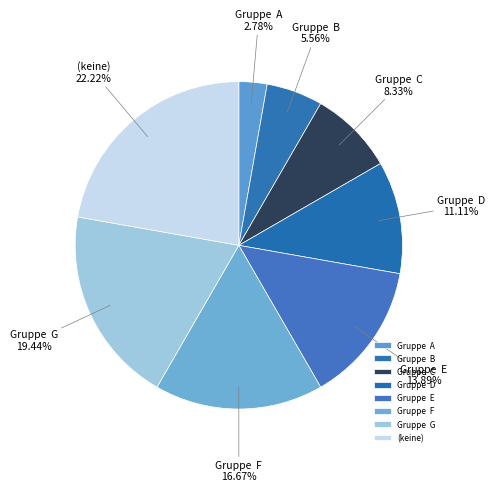

Which category has the biggest portion of the pie?

(keine)